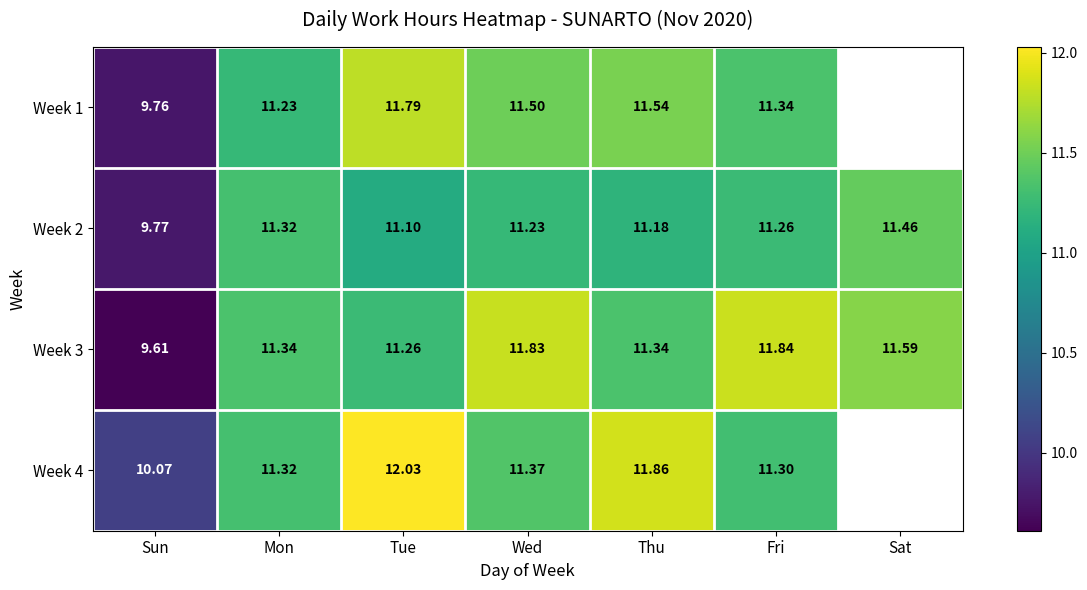

How many categories are shown in the chart?

7